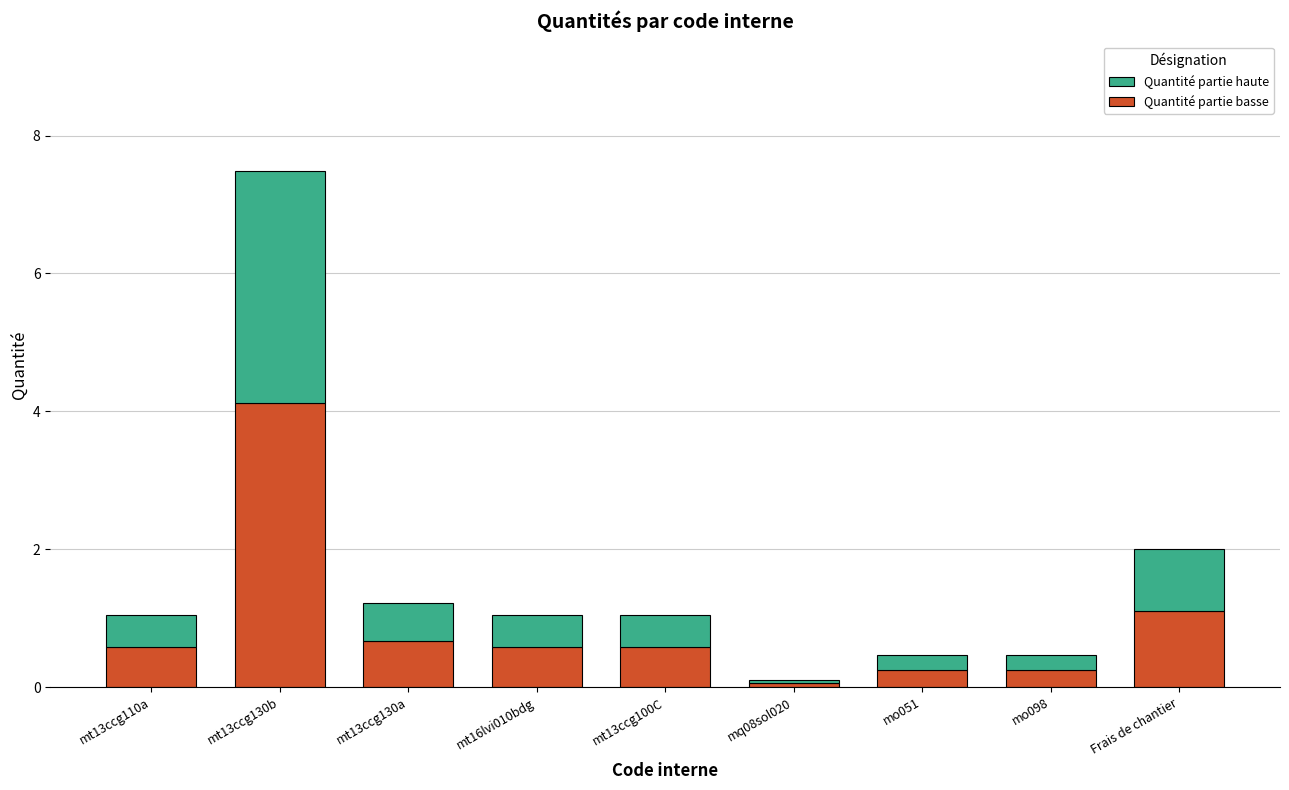

Which category has the lowest value in the Quantité partie basse series?

mq08sol020